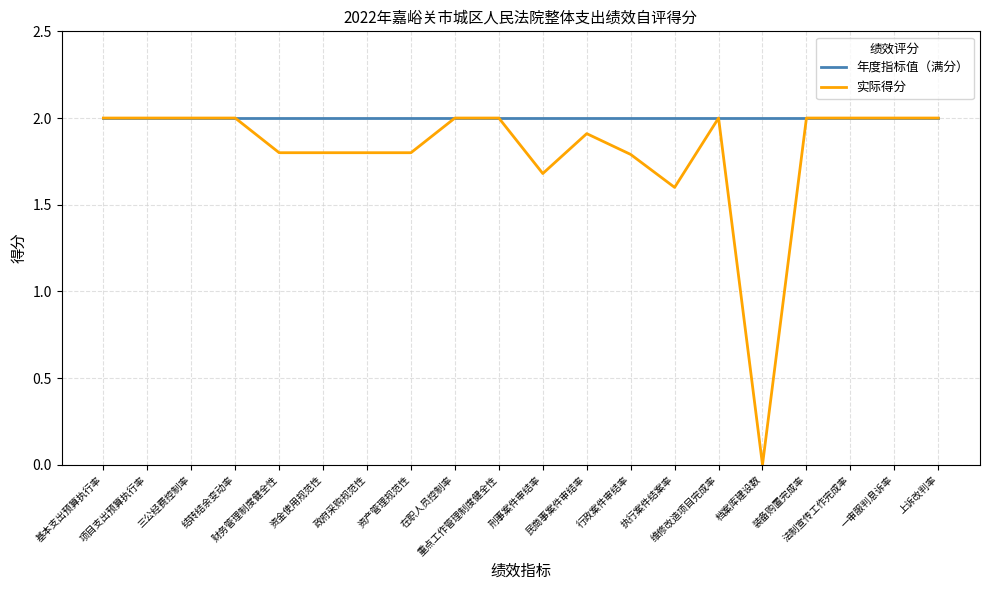

List the series in order of their overall mean, highest first.

年度指标值（满分）, 实际得分